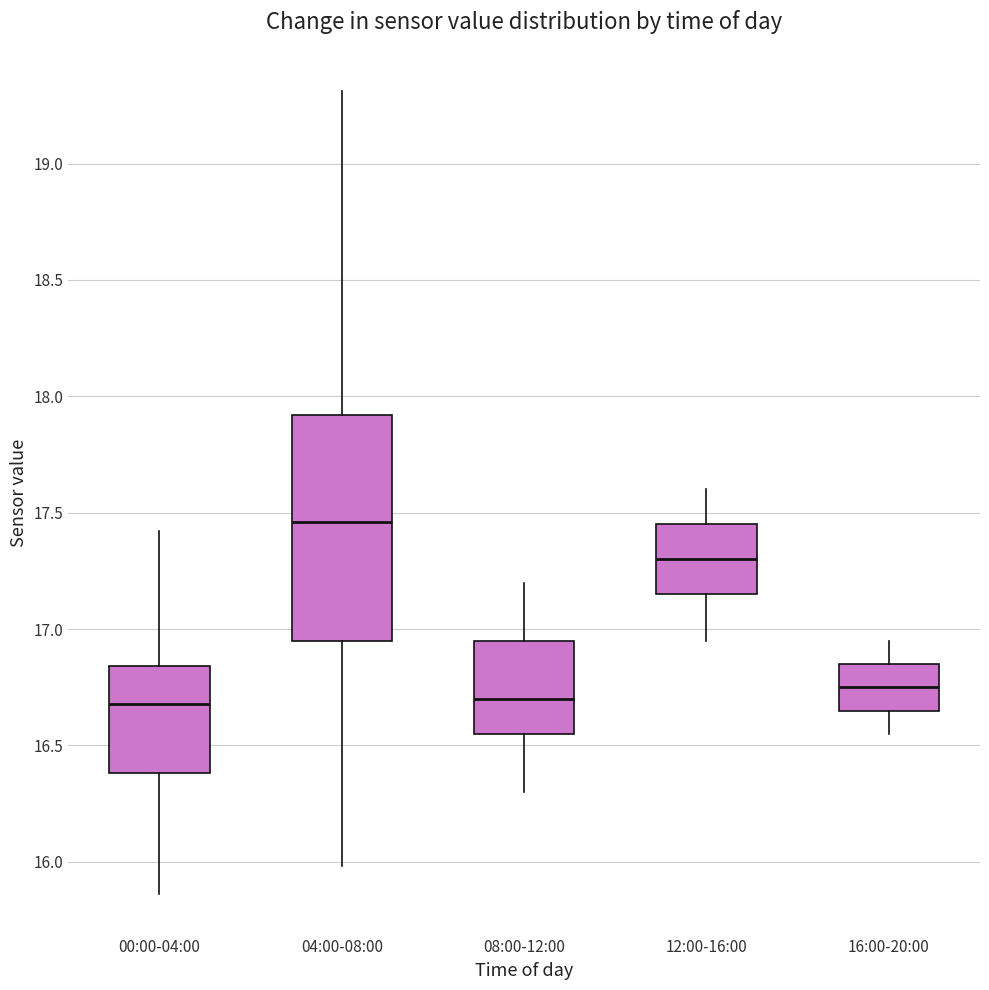

Reading left to right, transcribe this box plot: for each box, give where its median line is, the range the box spans, and where its two whiskers end, as read against the y-axis. The values are not printed on the chart, so give them approximately, as read against the axis.

00:00-04:00: median 16.70, box 16.40 to 16.85, whiskers 15.85 to 17.40
04:00-08:00: median 17.45, box 16.95 to 17.90, whiskers 16.00 to 19.30
08:00-12:00: median 16.70, box 16.55 to 16.95, whiskers 16.30 to 17.20
12:00-16:00: median 17.30, box 17.15 to 17.45, whiskers 16.95 to 17.60
16:00-20:00: median 16.75, box 16.65 to 16.85, whiskers 16.55 to 16.95